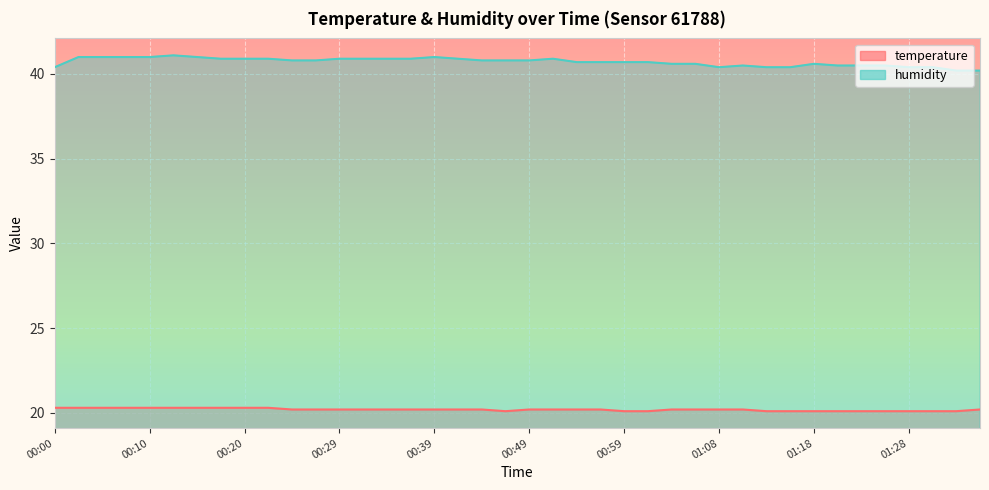

At which category does the chart reach its minimum across all series?

00:46